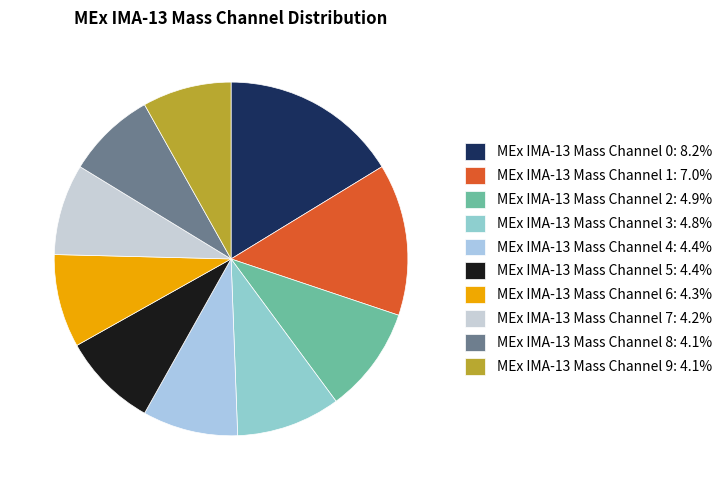

Which category has the biggest portion of the pie?

MEx IMA-13 Mass Channel 0